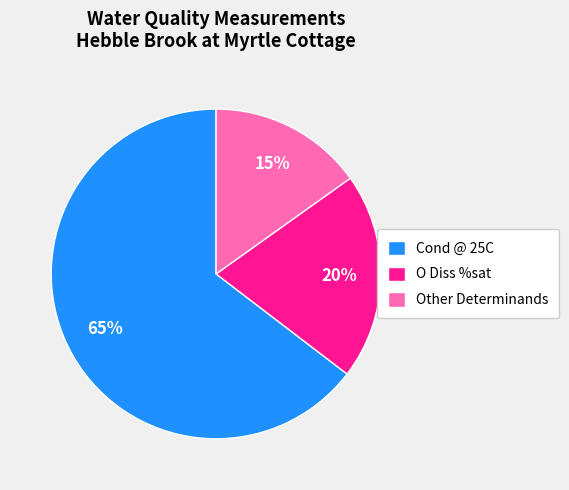

Does Cond @ 25C represent more than half of the total?

Yes